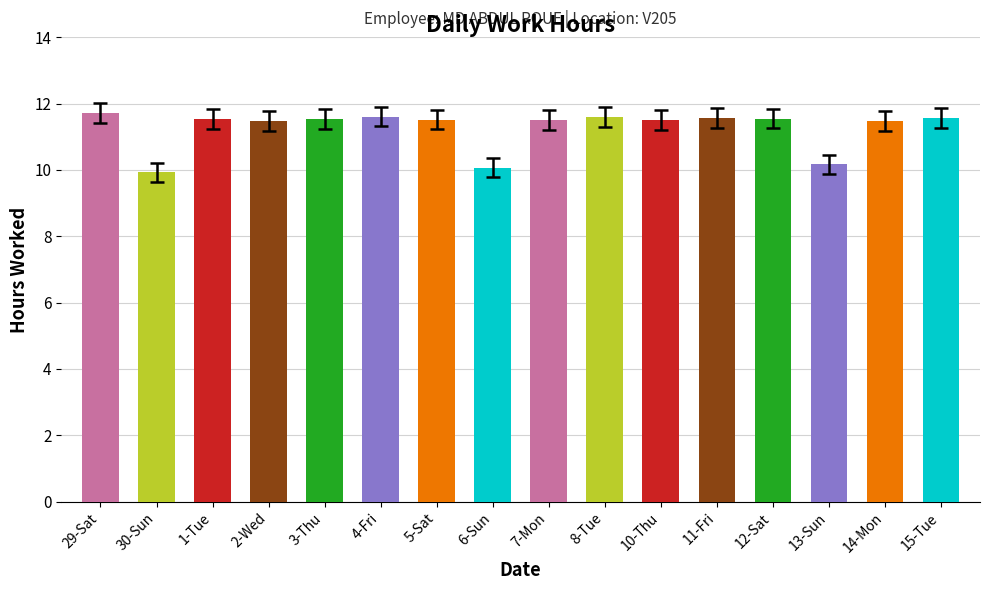

What is the smallest value displayed?

9.9